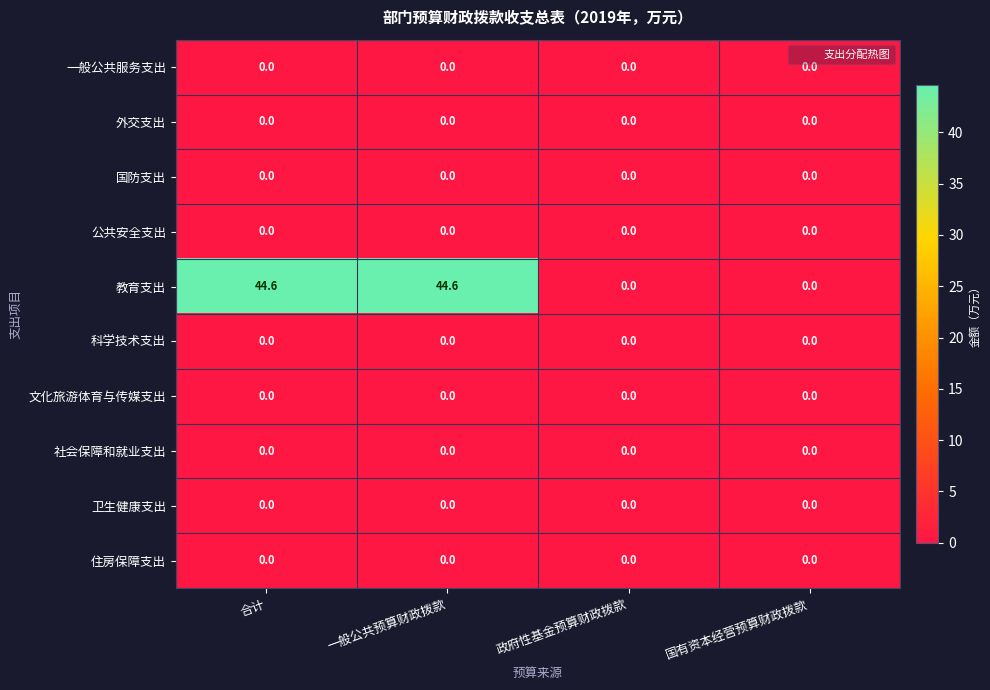

What is the total value across all series at 一般公共预算财政拨款?

44.6